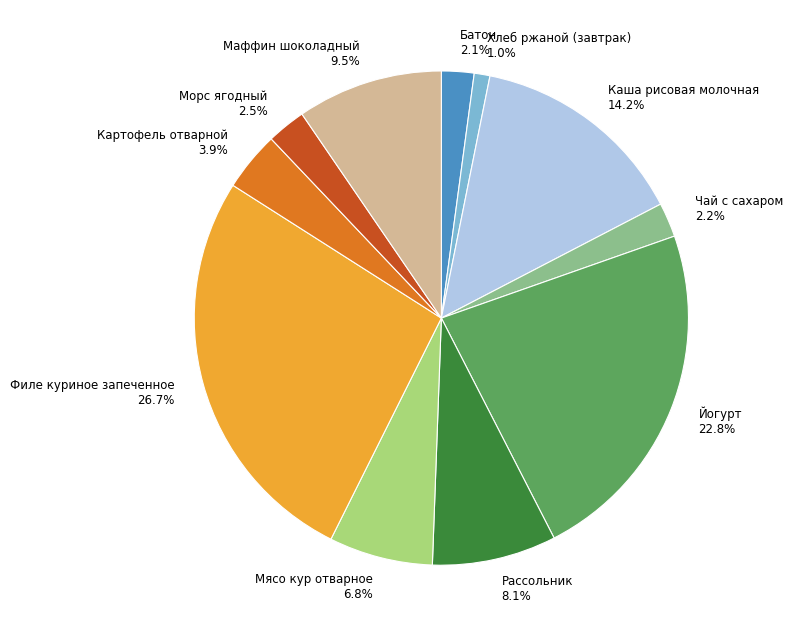

How many segments does this pie chart have?

11